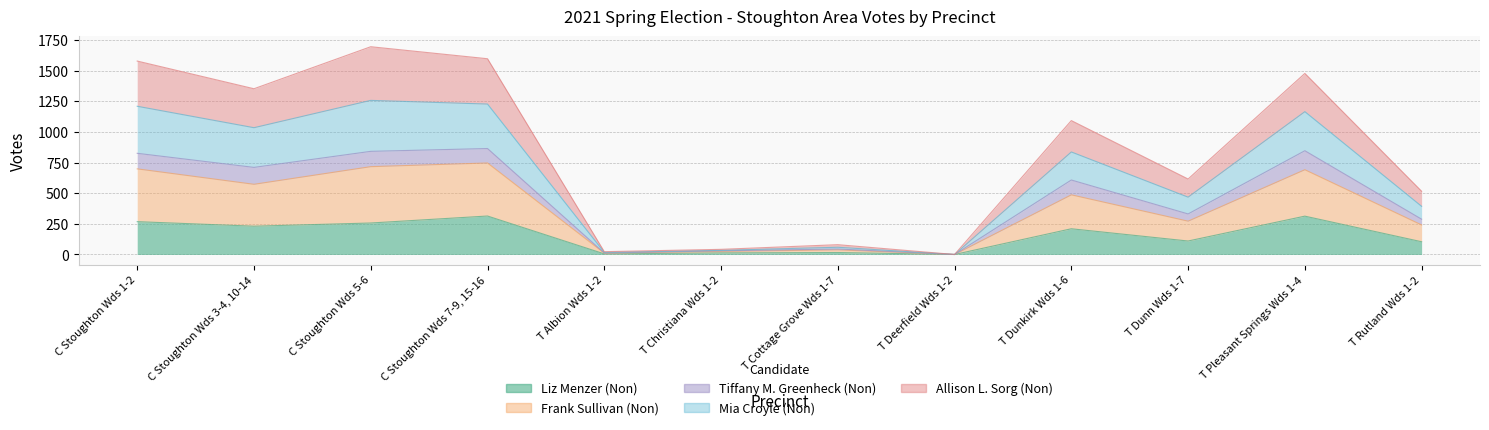

In Mia Croyle (Non), how many points are higher than both neighbors (excluding endpoints)?

4